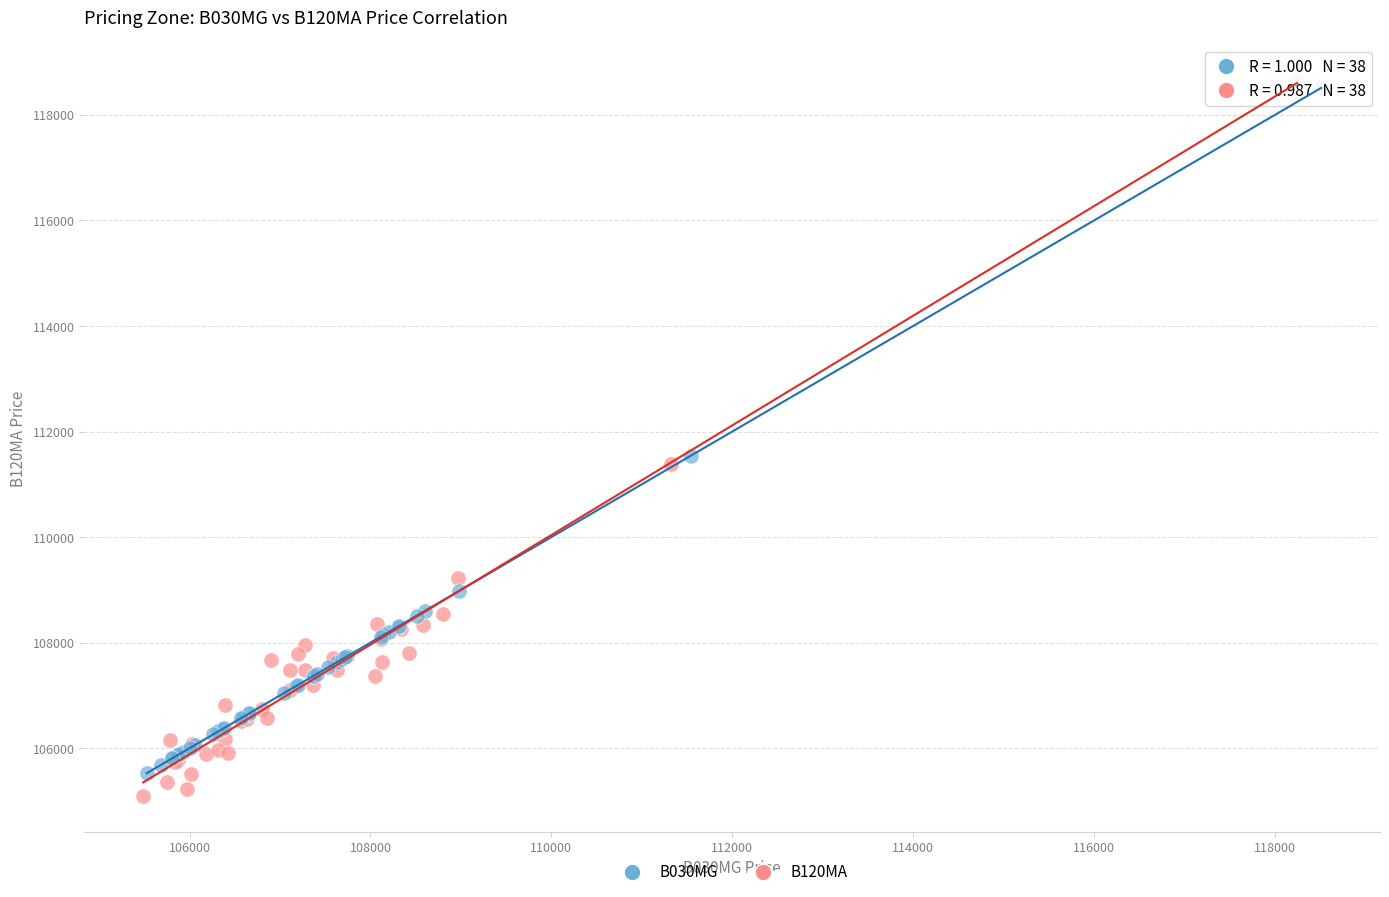

What are all the series names shown in the legend?

B030MG, B120MA